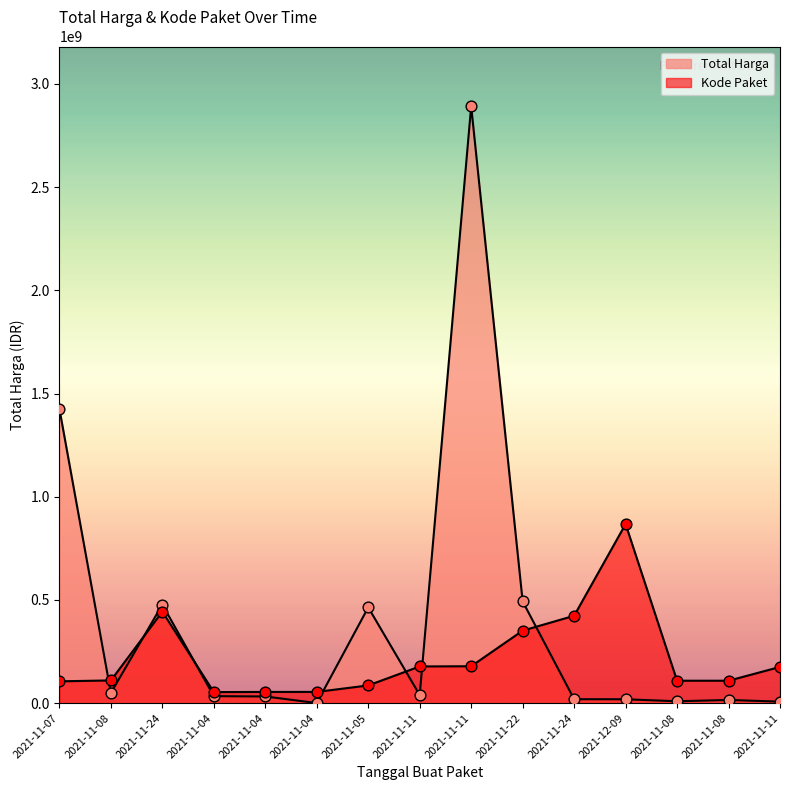

What is the total value across all series at 2021-11-07?

1531732956.4